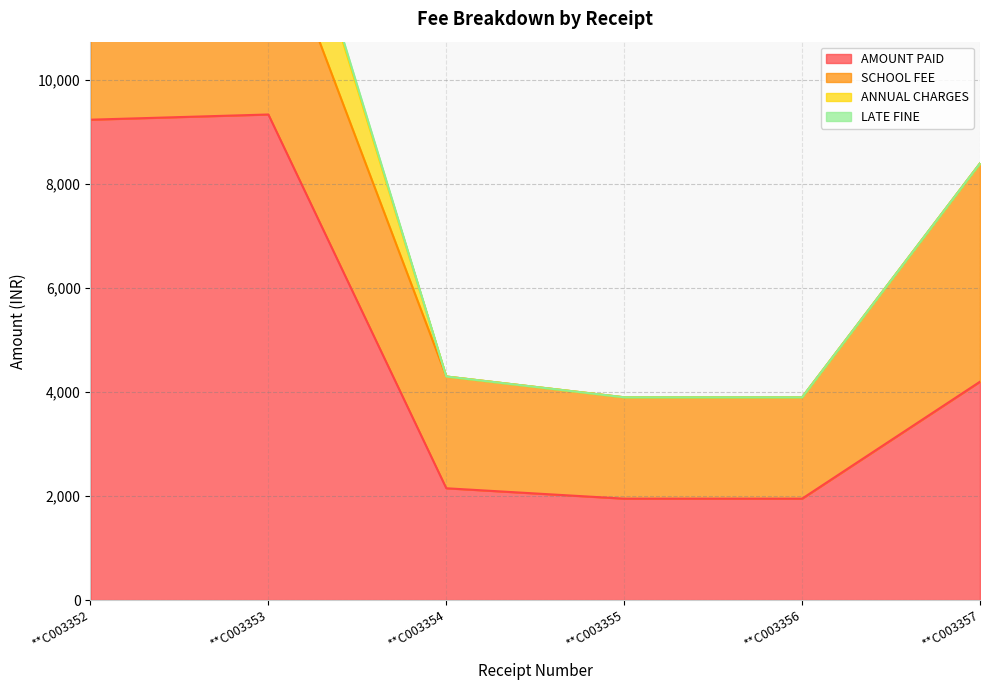

How many positive values does the ANNUAL CHARGES series have?

2